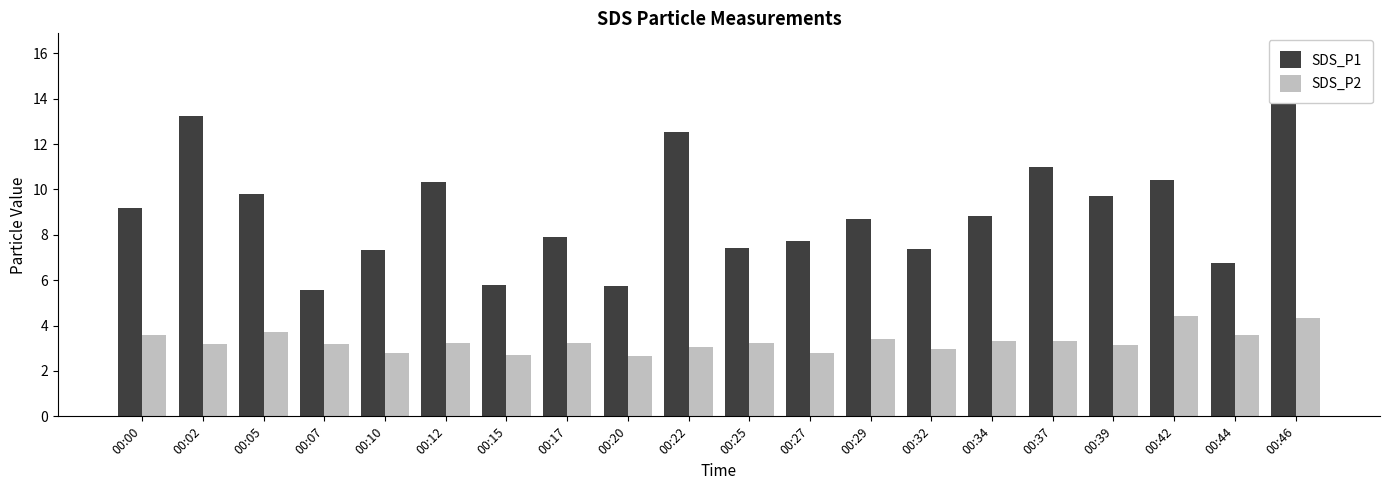

What is the sum of all SDS_P2 values?

65.9